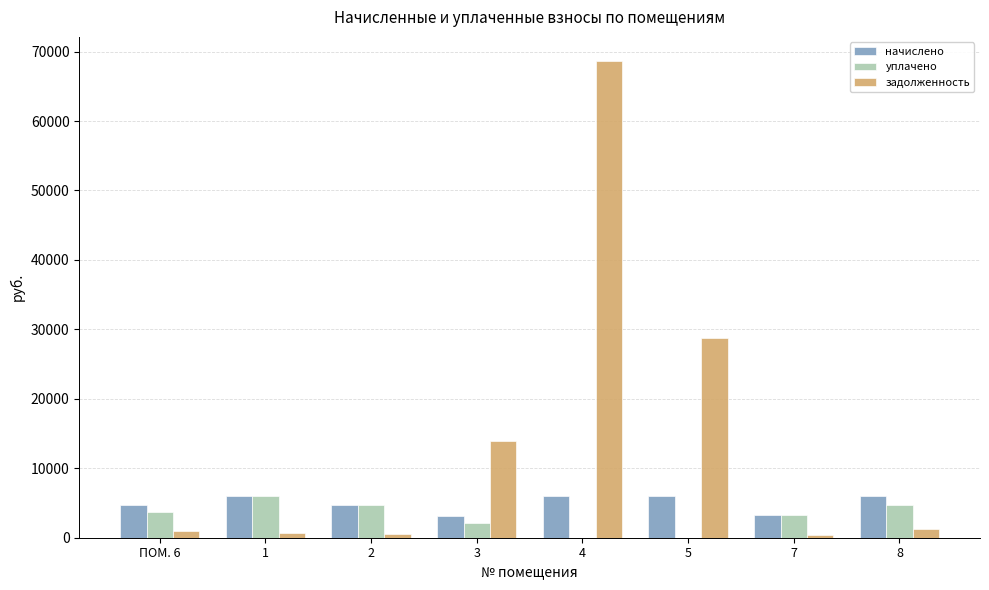

At which category is the sum across all series the highest?

4